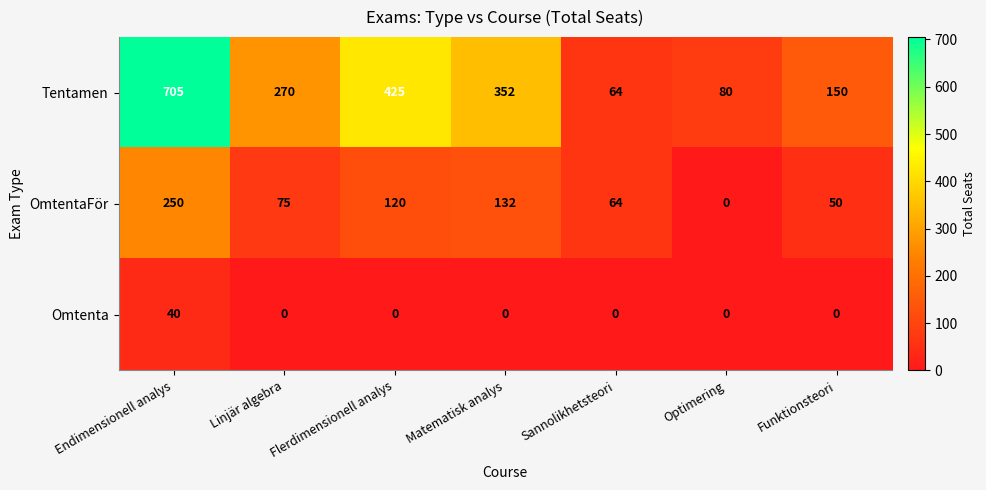

The value of Tentamen at Linjär algebra is 270. True or false?

True